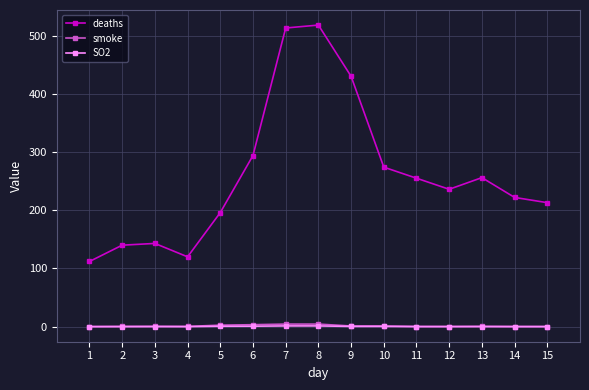

True or false: deaths and smoke intersect in this chart.

False